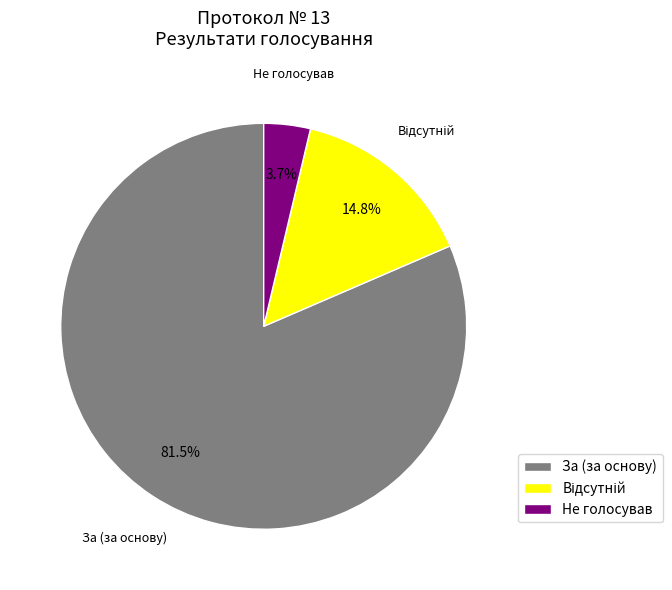

Is the sum of За (за основу) and Не голосував greater than half?

Yes